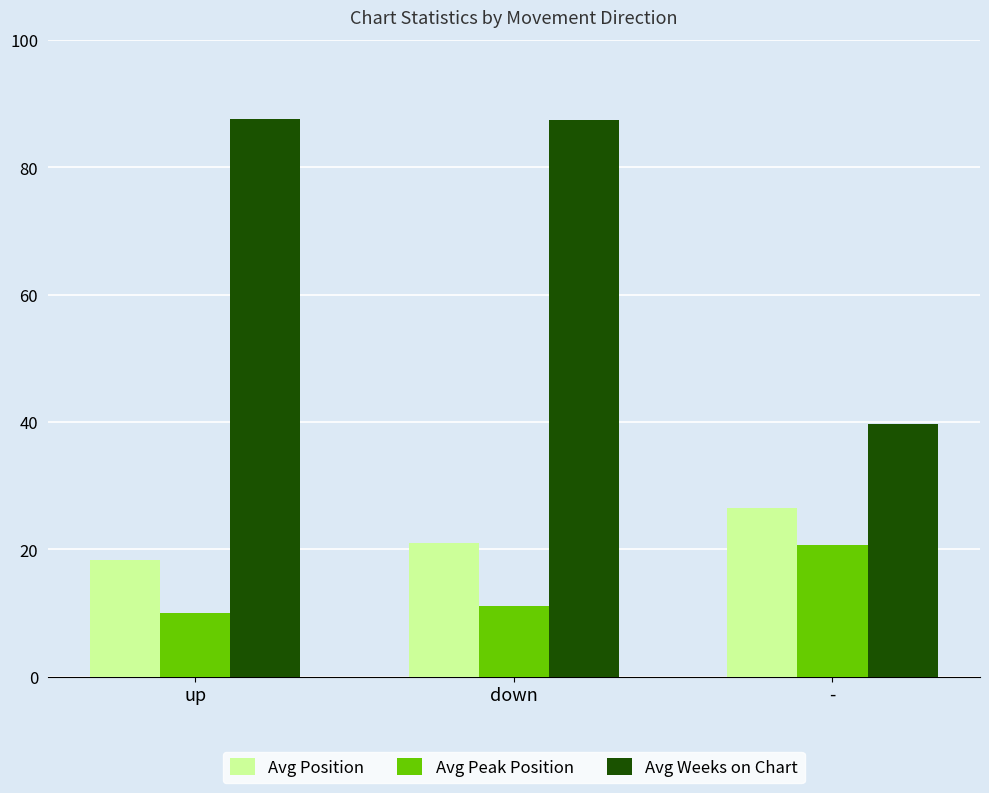

Is it true that Avg Peak Position equals 15.6 at up?

False